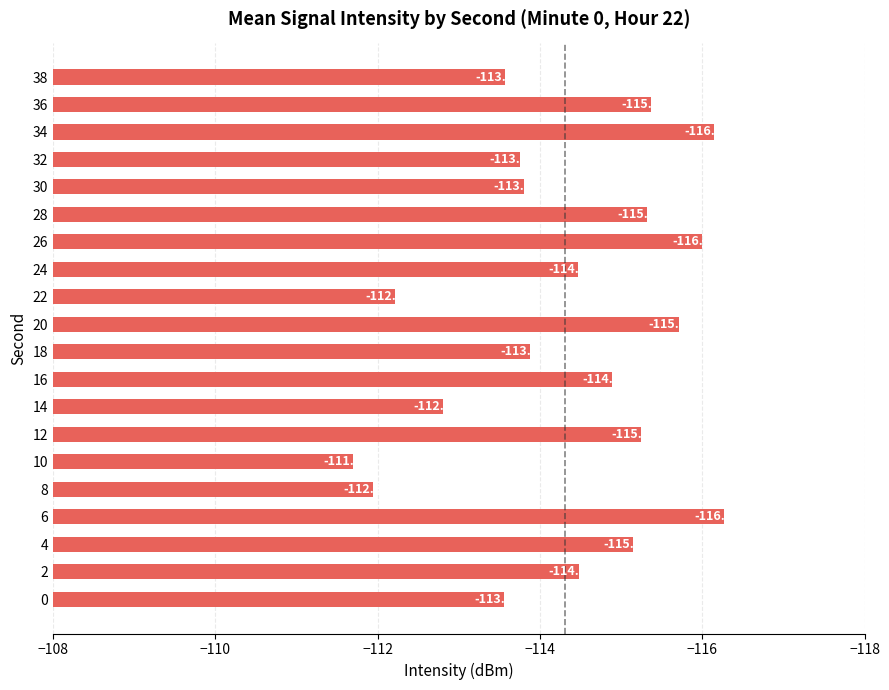

What is the average value?

-114.3